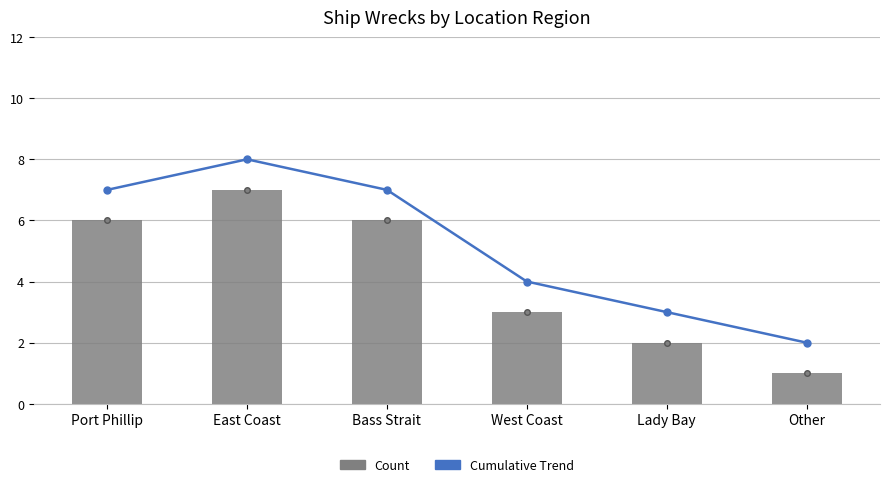

How many Cumulative Trend values are between 3 and 7?

4